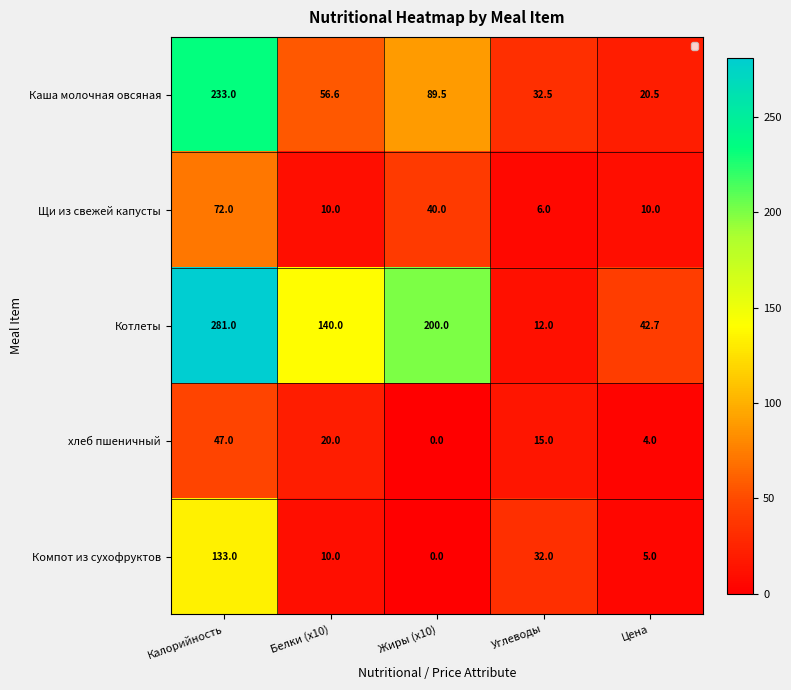

At which category is the sum across all series the highest?

Калорийность